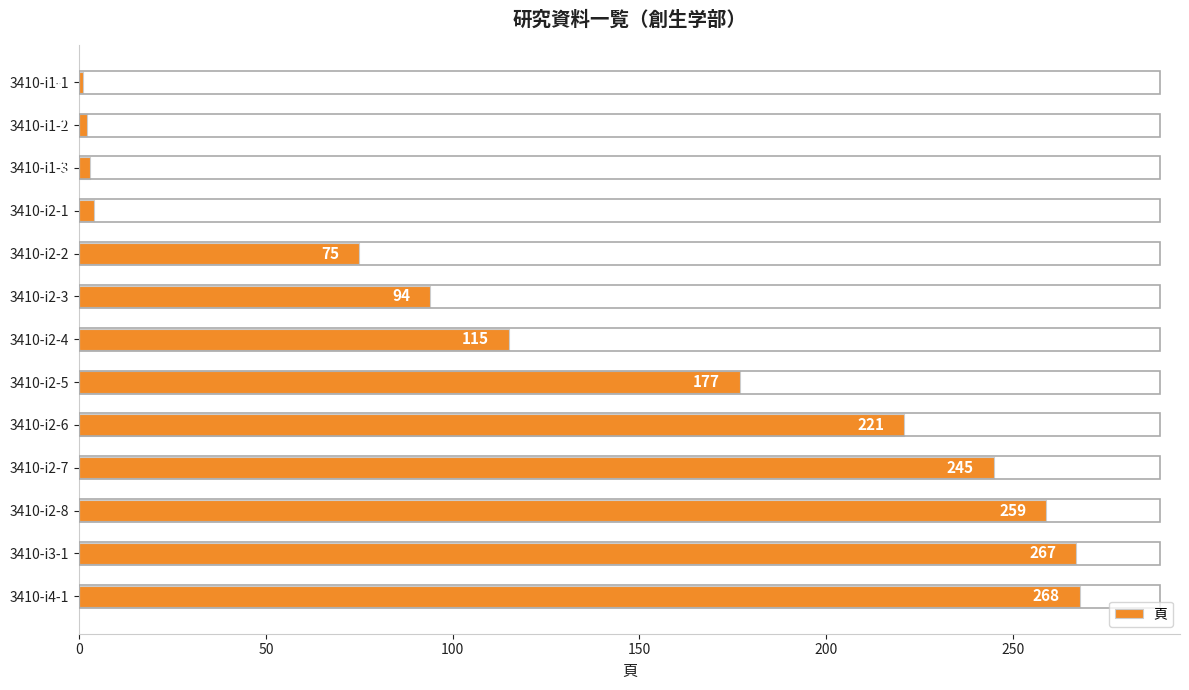

Rank the categories by value from lowest to highest.

3410-i1-1, 3410-i1-2, 3410-i1-3, 3410-i2-1, 3410-i2-2, 3410-i2-3, 3410-i2-4, 3410-i2-5, 3410-i2-6, 3410-i2-7, 3410-i2-8, 3410-i3-1, 3410-i4-1